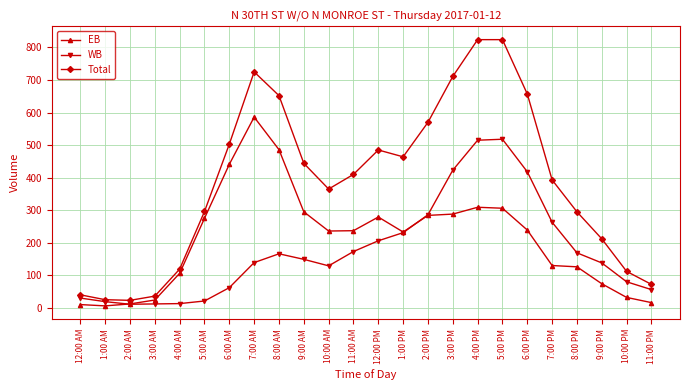

Between 1:00 AM and 12:00 PM, which series saw the biggest shift?

Total